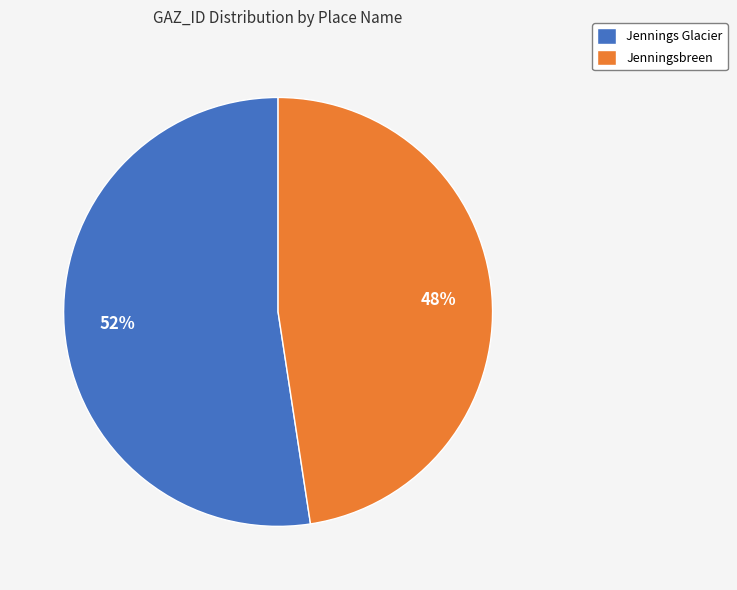

To the nearest percent, what is the combined percentage of Jenningsbreen and Jennings Glacier?

100%